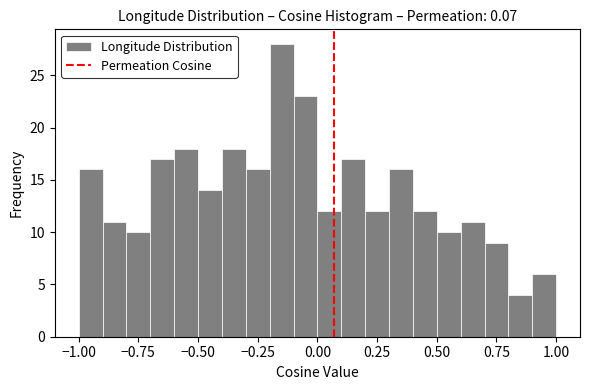

Around what value on the x-axis is the tallest bar? Give the approximate position of its centre, as read against the axis.

-0.15